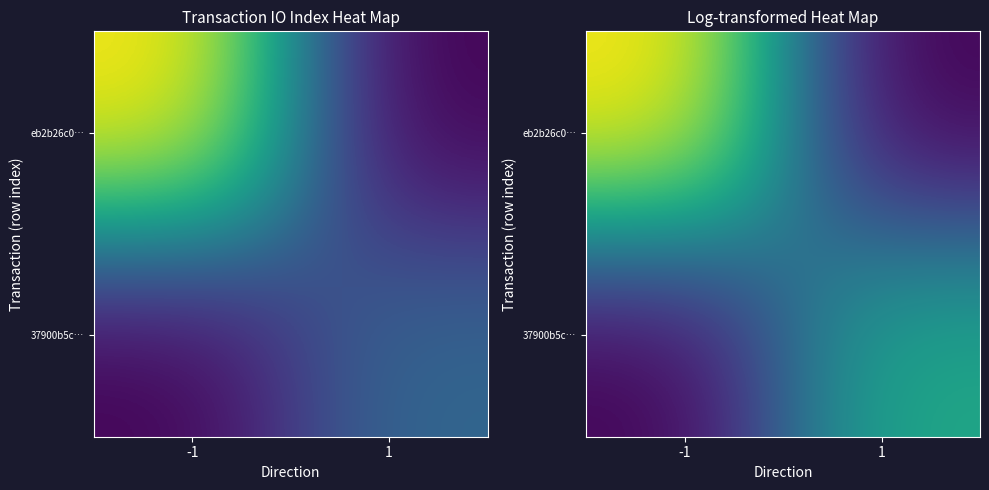

List the series in order of their peak value, highest first.

eb2b26c0…, 37900b5c…